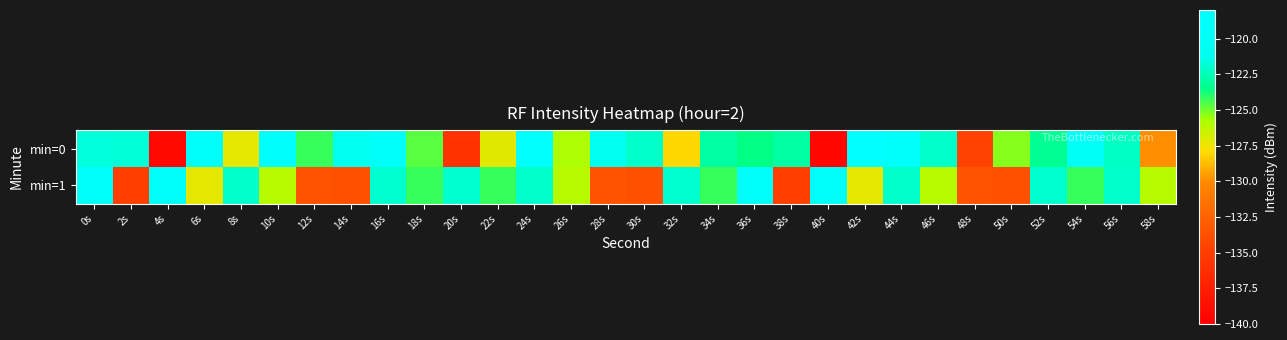

What is the sum of the min=1 values at 24s and 12s?

-255.6